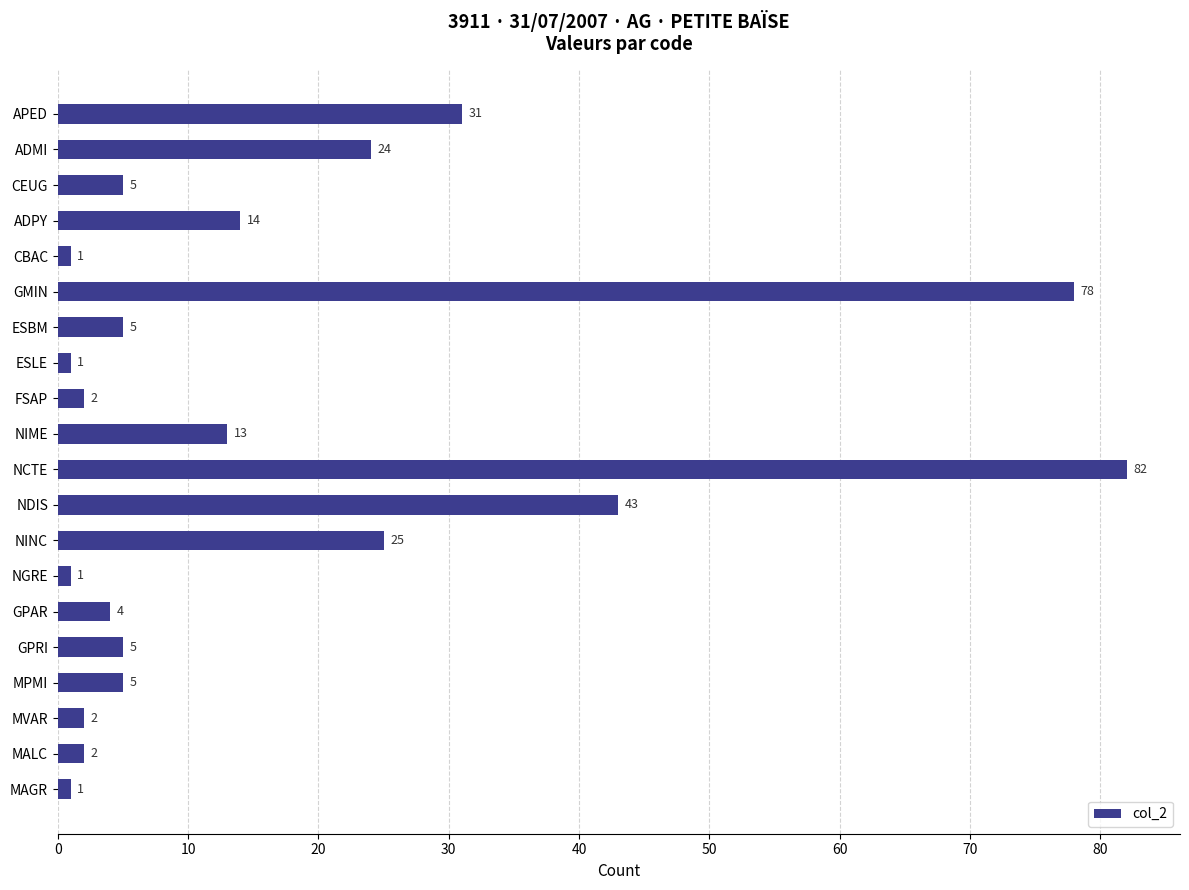

Is it true that the value at GMIN is 25?

False